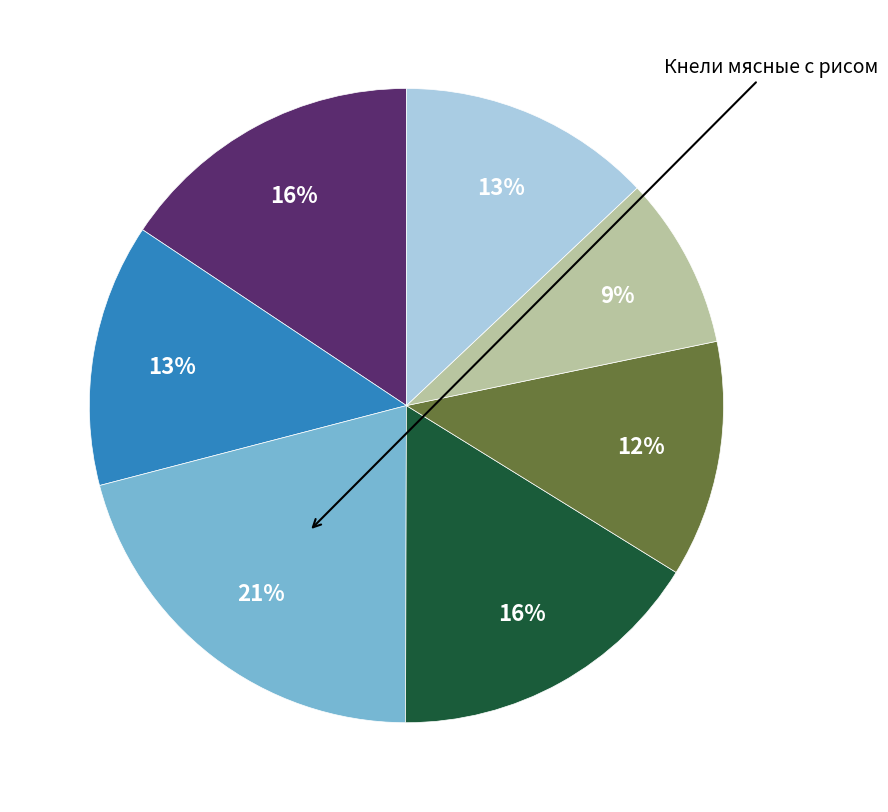

Is there any slice that represents more than half of the pie?

No